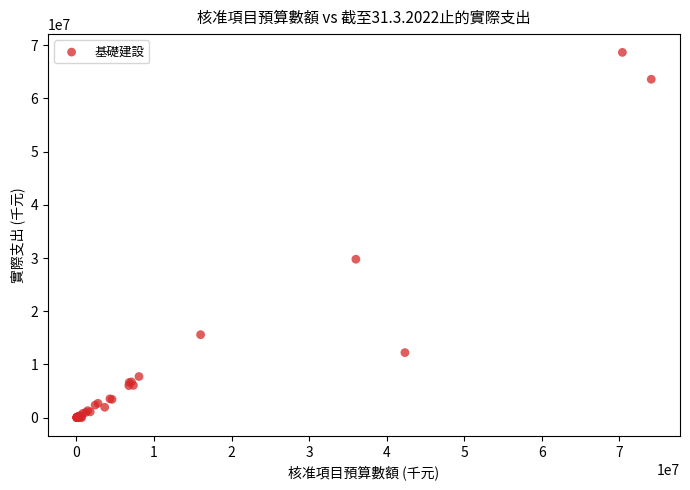

What Y value in the scatter plot is closest to 34338449?

29786718